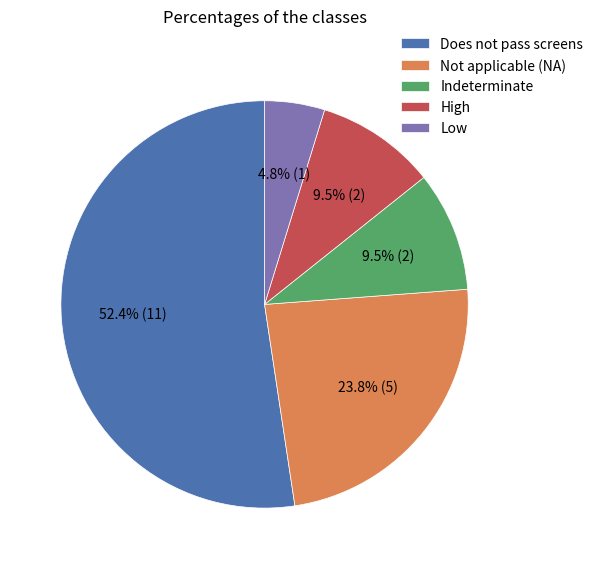

What is the largest slice in the pie chart?

Does not pass screens